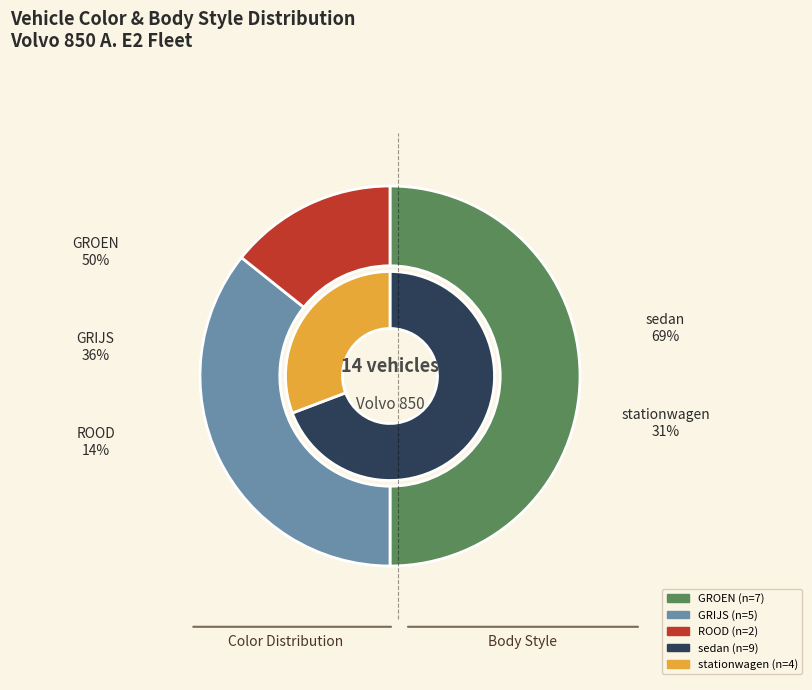

Count the number of slices in the pie.

3